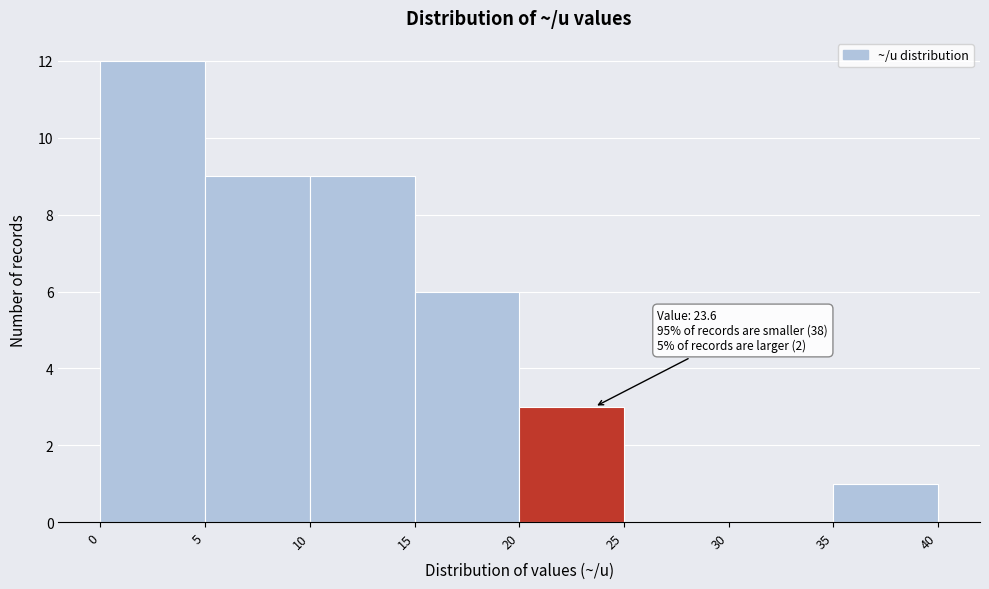

Which range on the x-axis has the tallest bar?

0 to 5